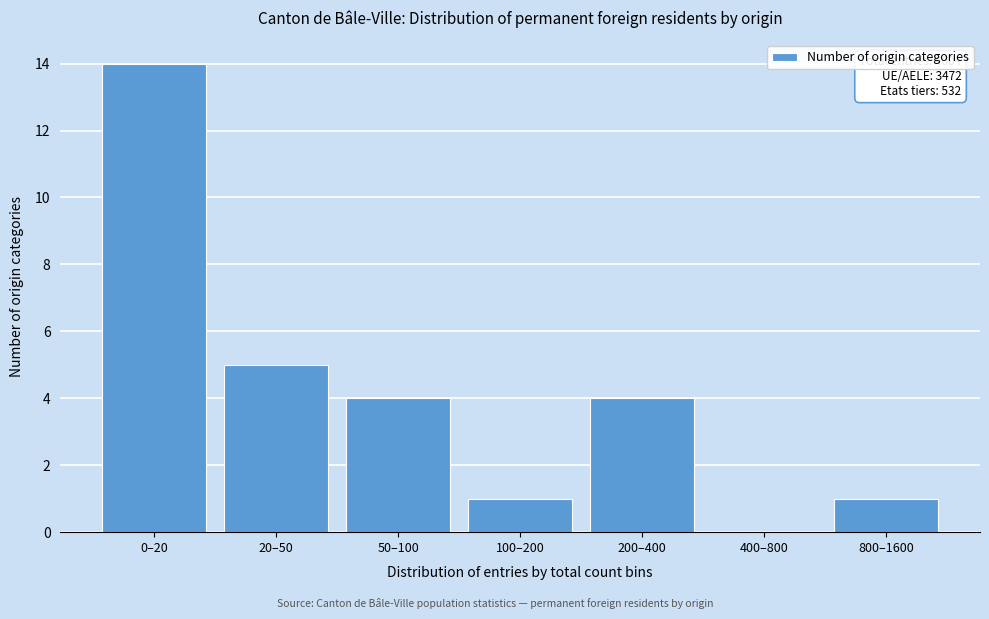

Reading left to right, extract all data points from this chart.

0–20=14	20–50=5	50–100=4	100–200=1	200–400=4	400–800=0	800–1600=1